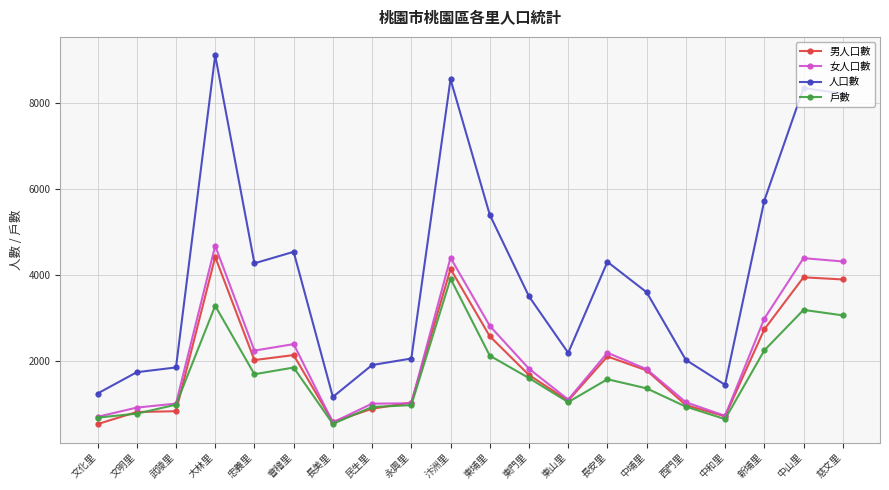

What is the spread (max minus min) of values at 大林里?

5819